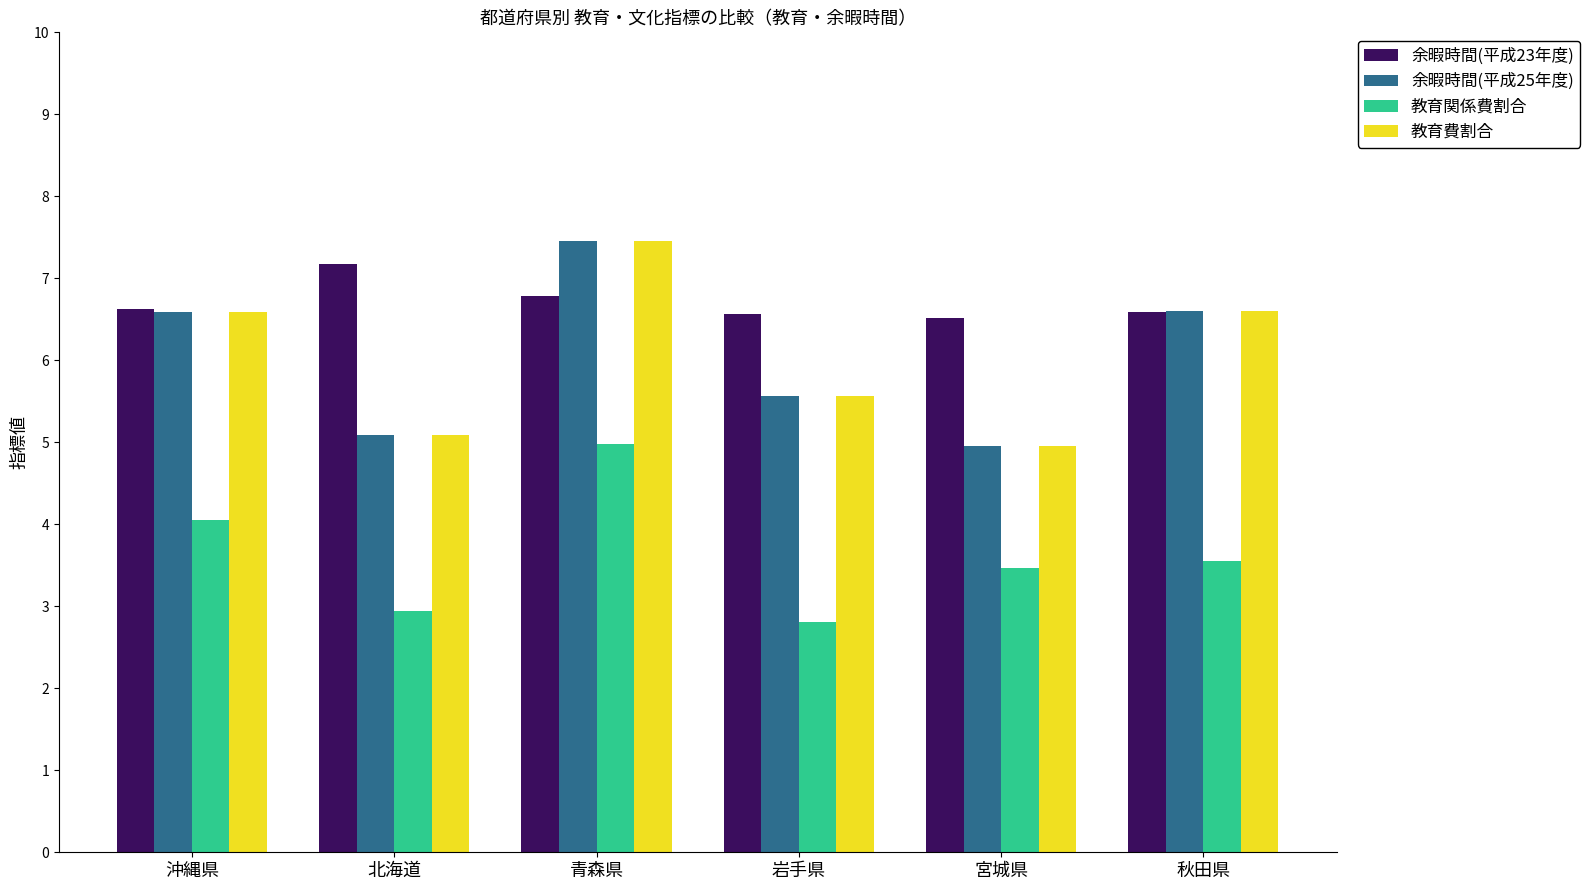

What is the difference between the highest and lowest values at 北海道?

4.2